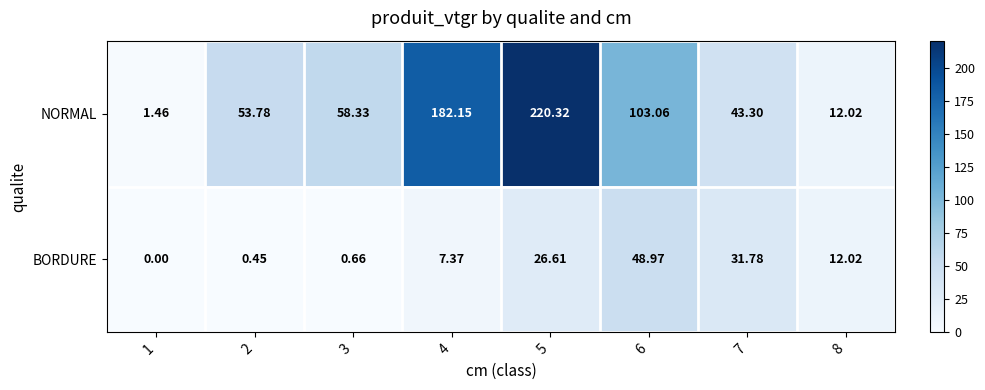

Is the value of BORDURE at 2 greater than the value of NORMAL at 1?

No